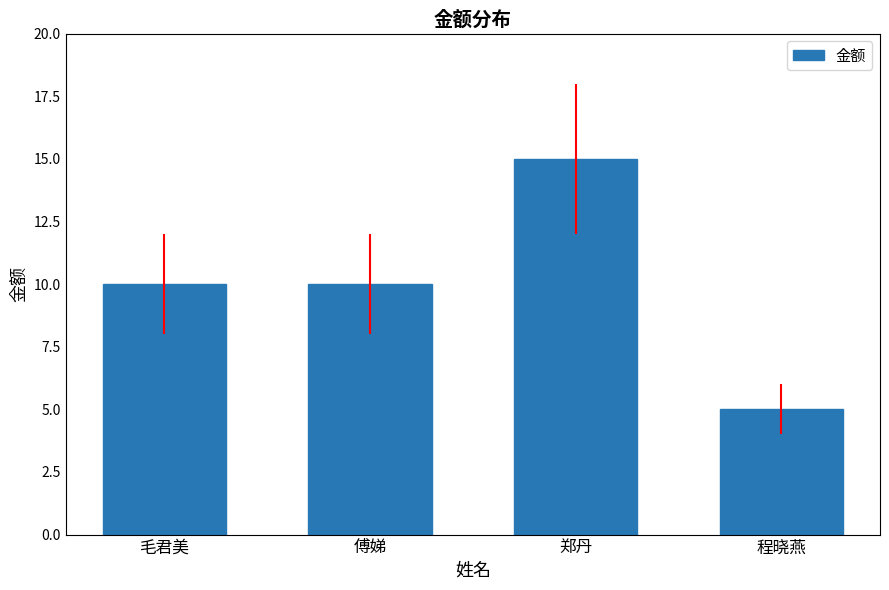

Which has a higher value, 毛君美 or 程晓燕?

毛君美